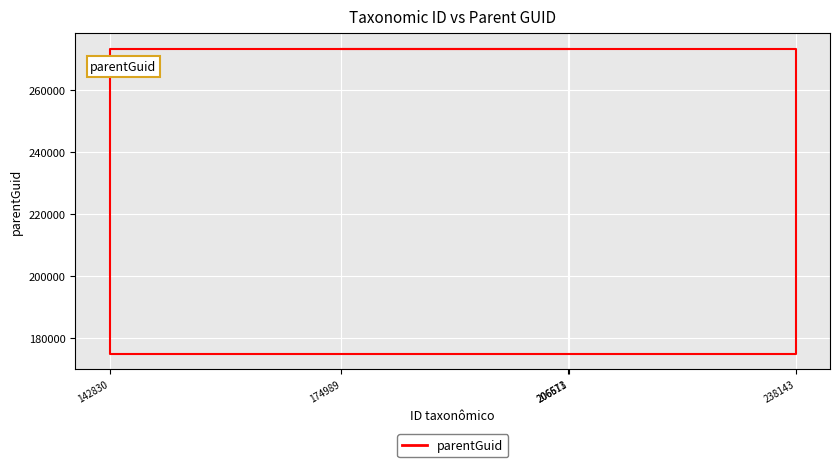

Reading left to right, transcribe all the data shown in this chart.

174989=273414	238143=174989	142830=273414	206571=273414	206613=273414